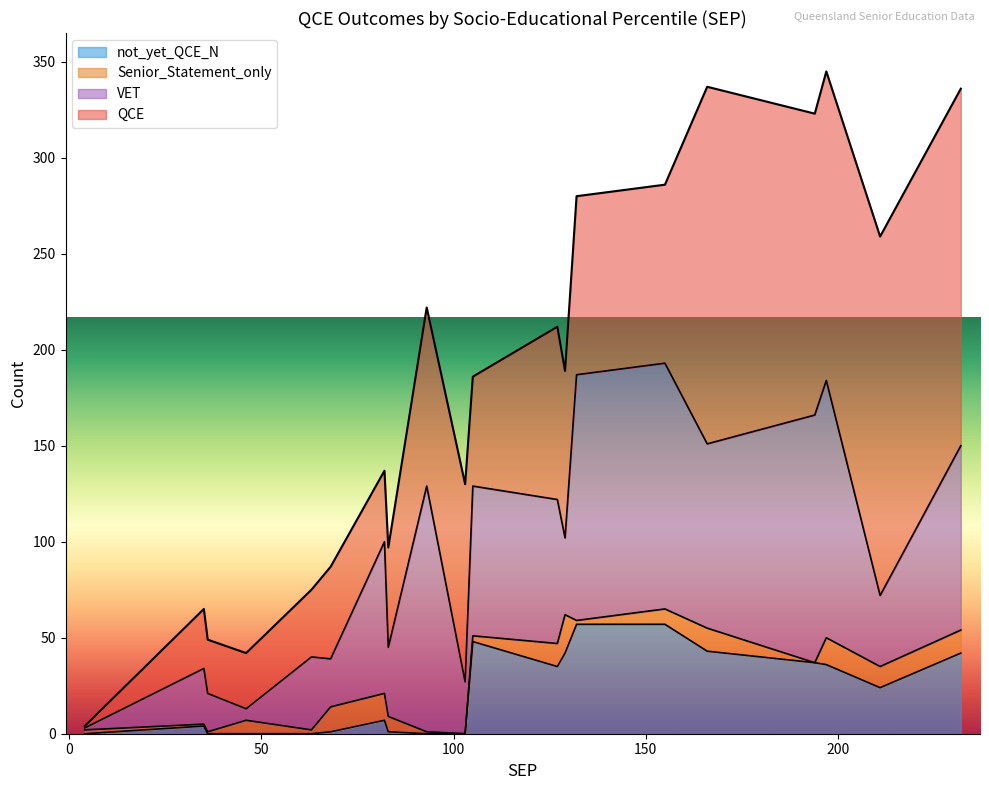

What is the highest value of the VET series?

134